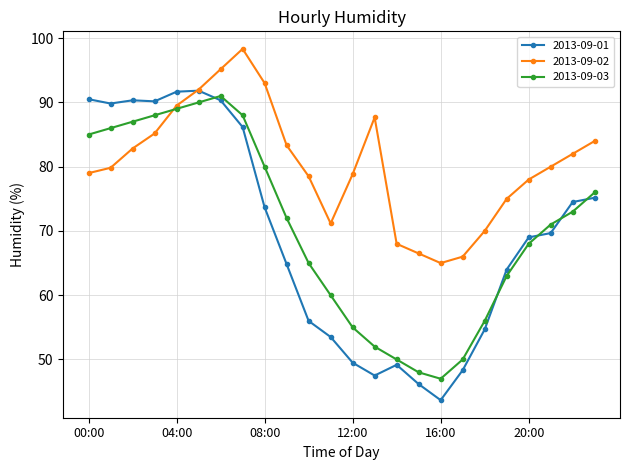

In 2013-09-03, how many points are higher than both neighbors (excluding endpoints)?

1